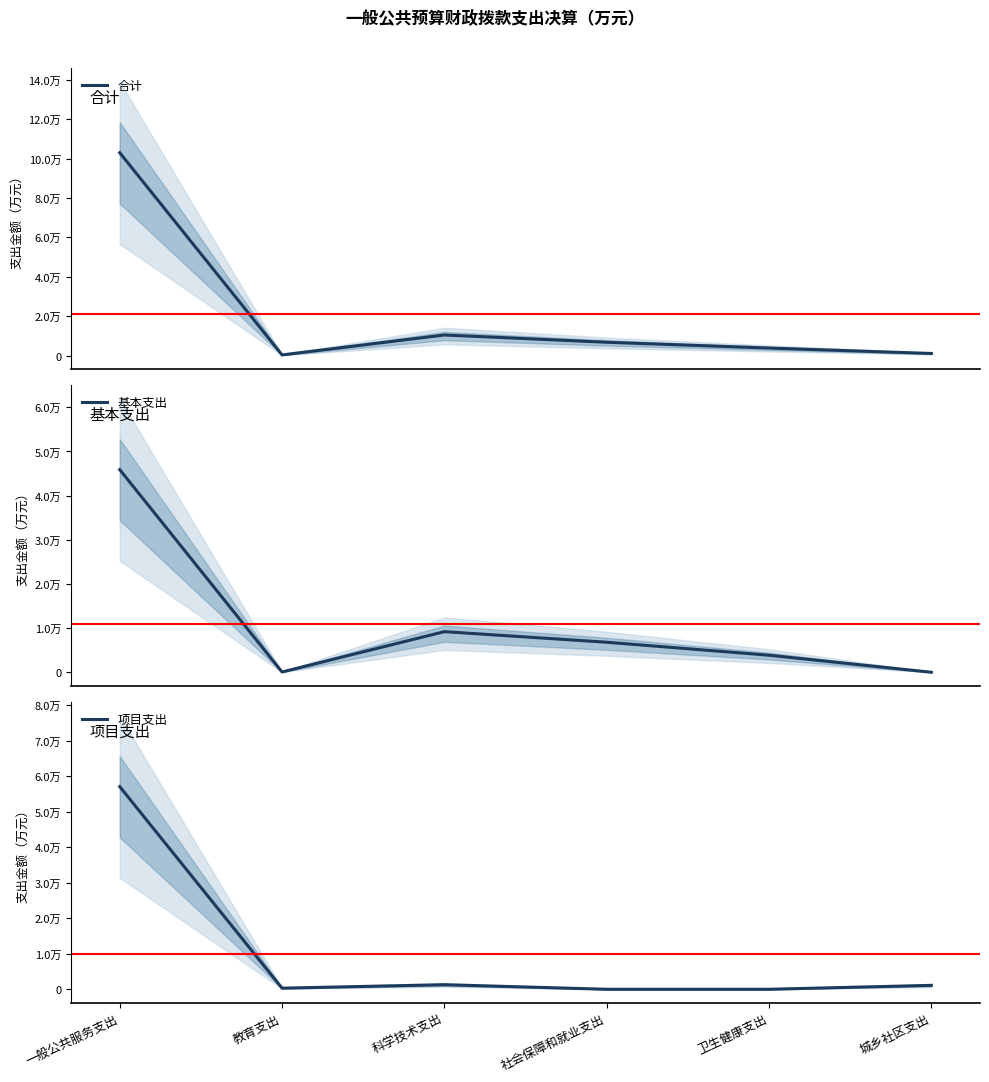

Between which two adjacent categories do 项目支出 and 基本支出 first intersect?

教育支出 and 科学技术支出